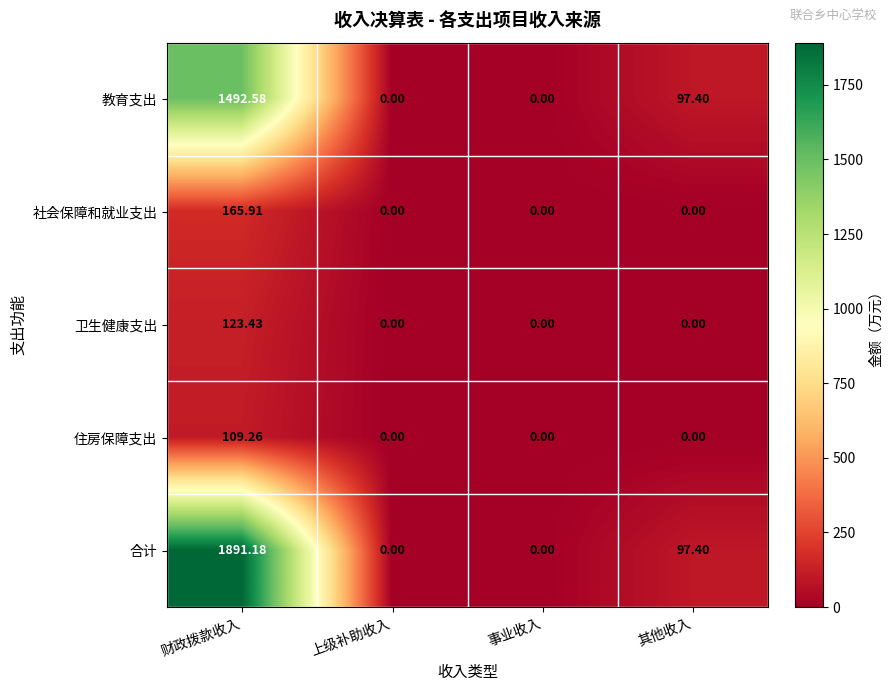

At how many categories does at least one series exceed 1773?

1